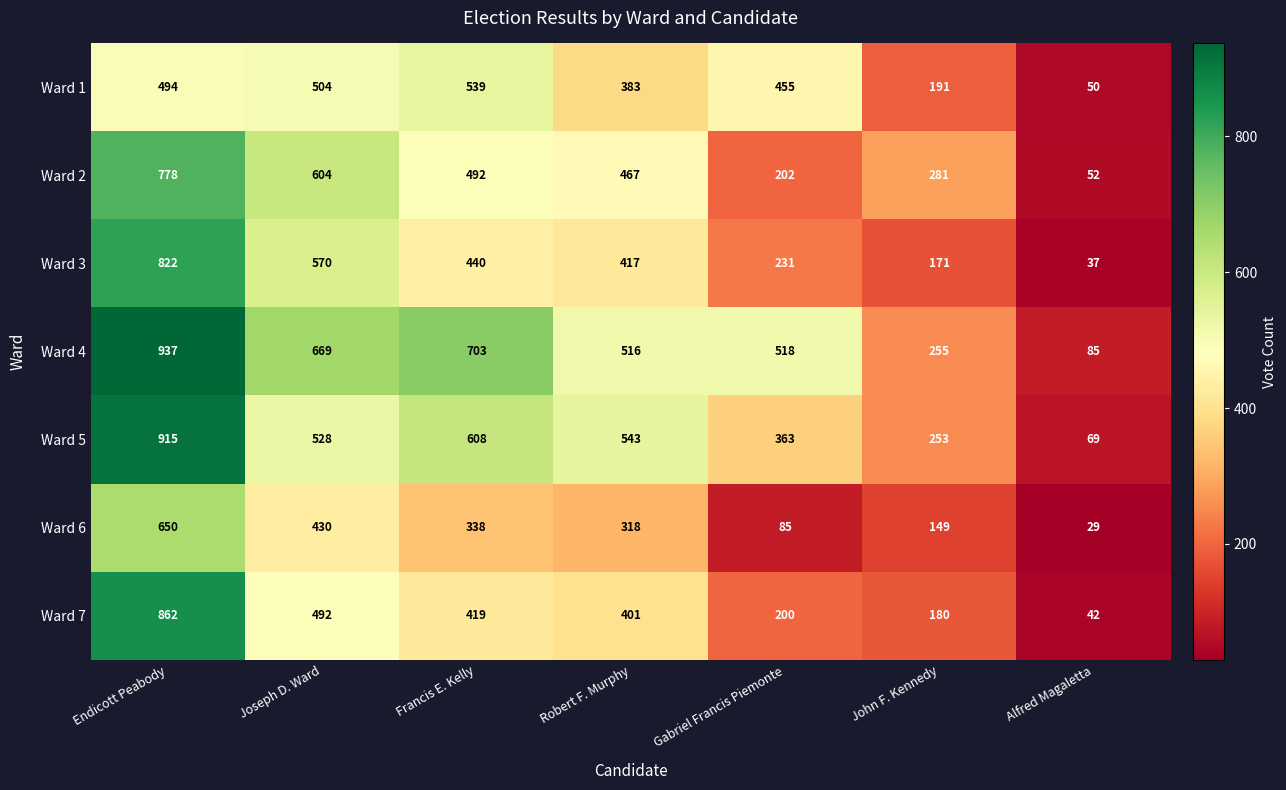

The Ward 3 series shows 399 at Gabriel Francis Piemonte. True or false?

False